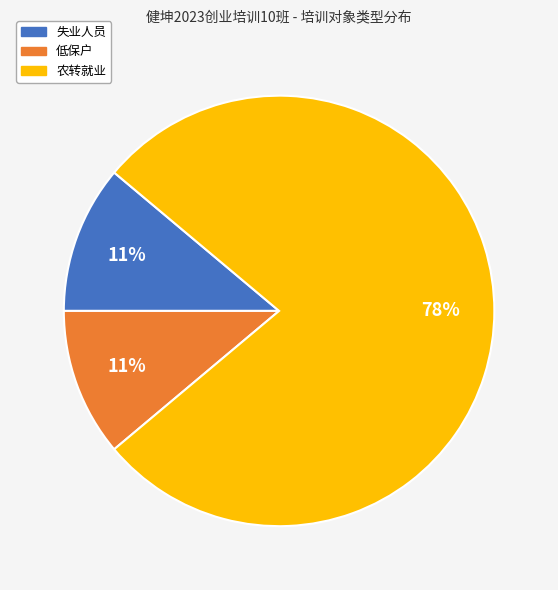

Combined, do 失业人员 and 农转就业 account for over 50%?

Yes